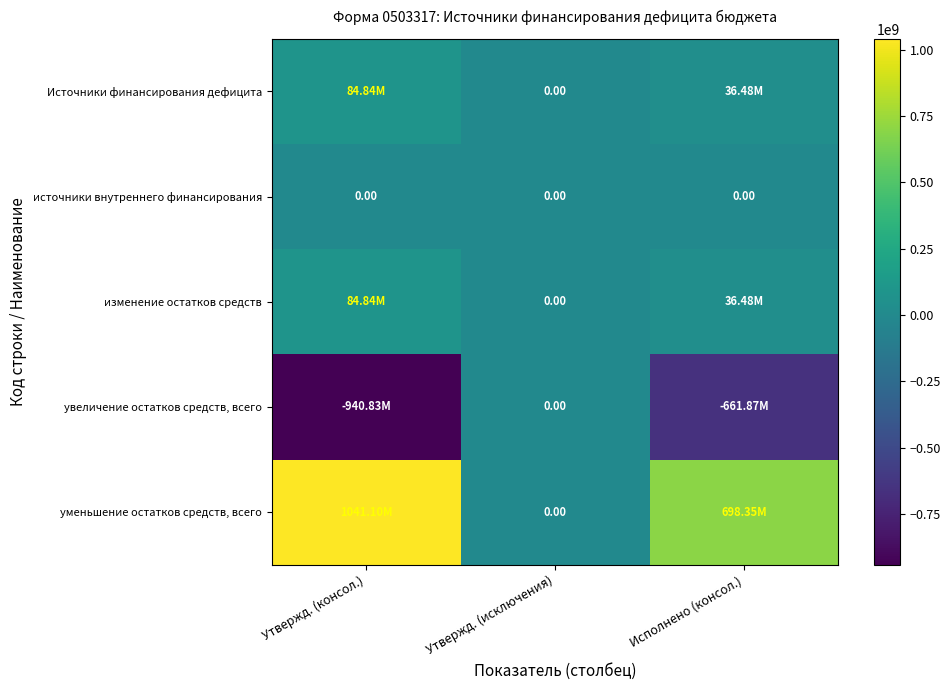

What is the greatest value displayed?

1041104414.4